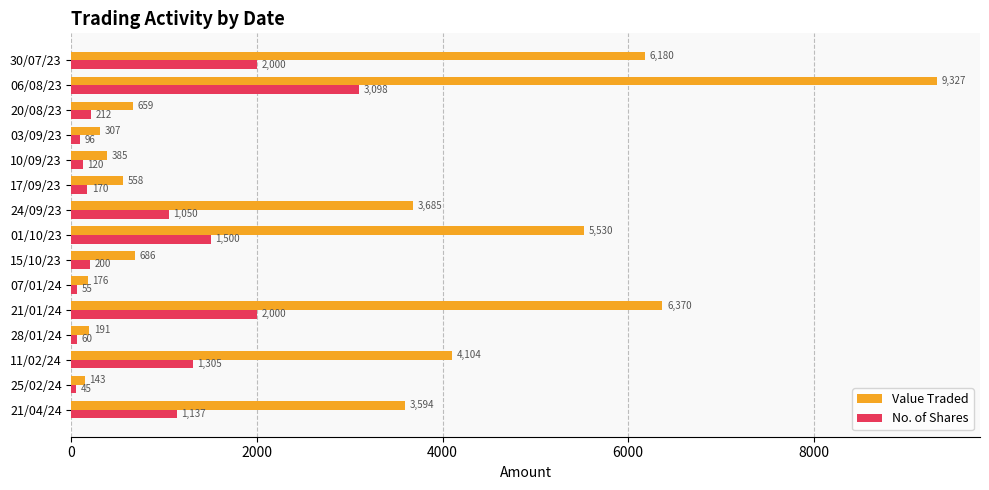

The No. of Shares series shows 3098 at 06/08/23. True or false?

True